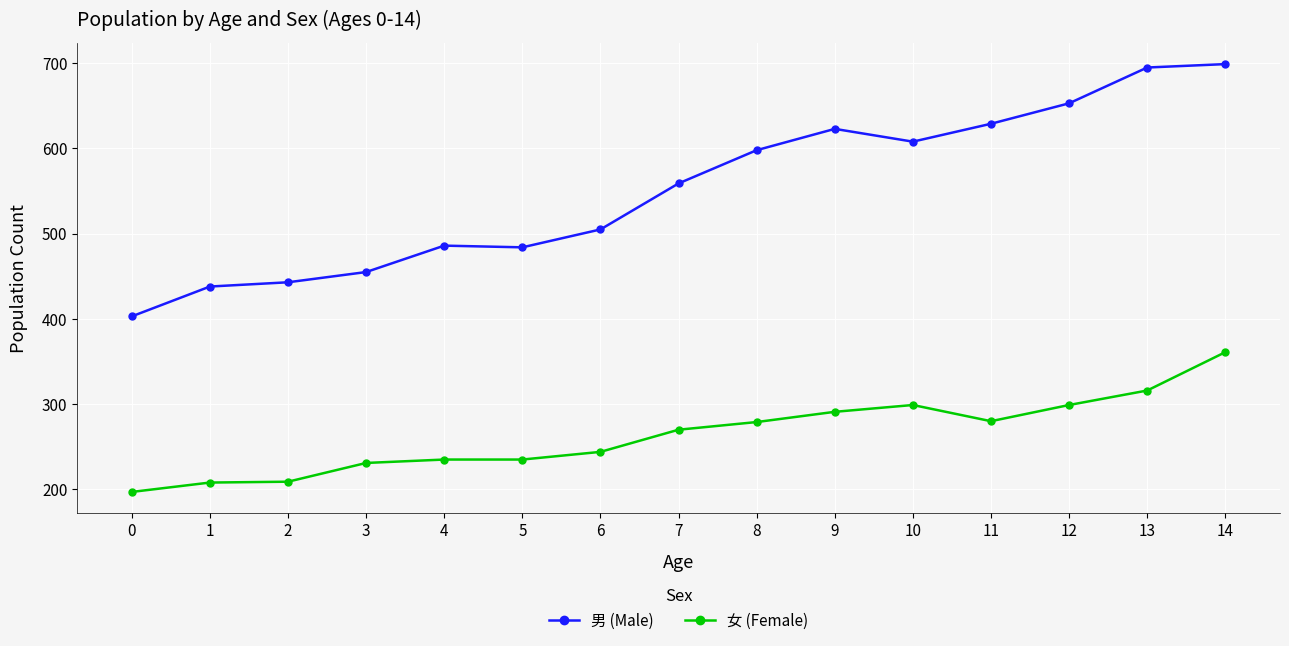

What is the value of the 女 (Female) point at the 15th from the left?

361